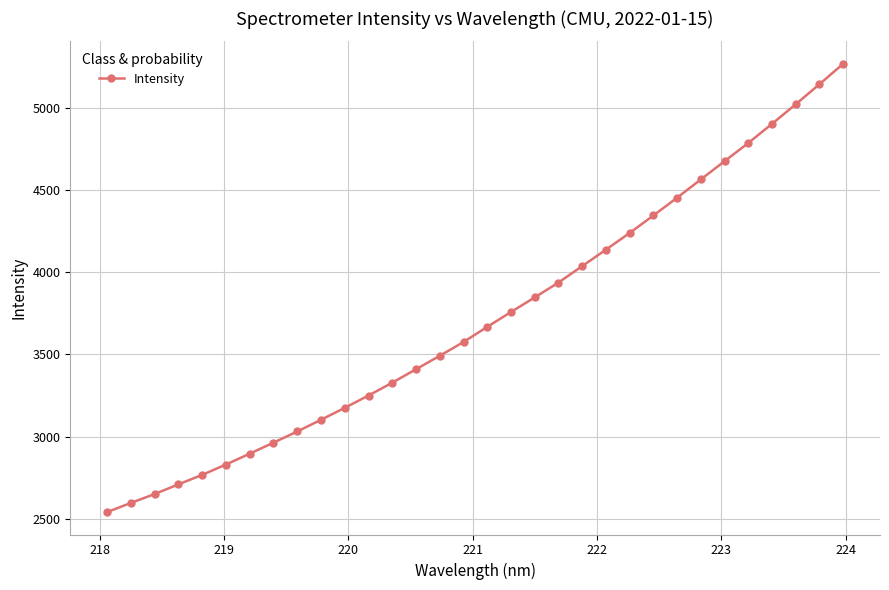

What is the difference between the second highest and second lowest values?

2548.3